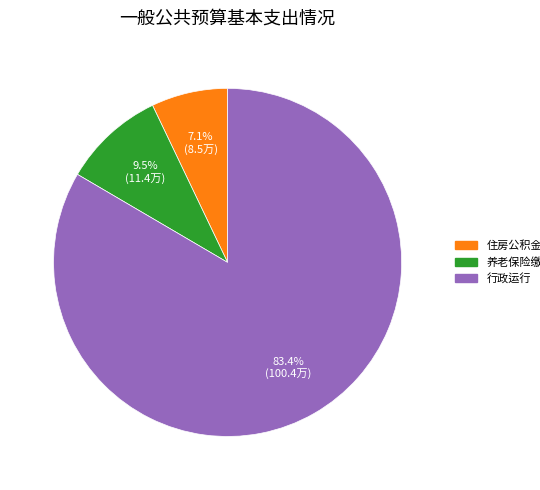

Is the sum of 养老保险缴费 and 行政运行 greater than half?

Yes